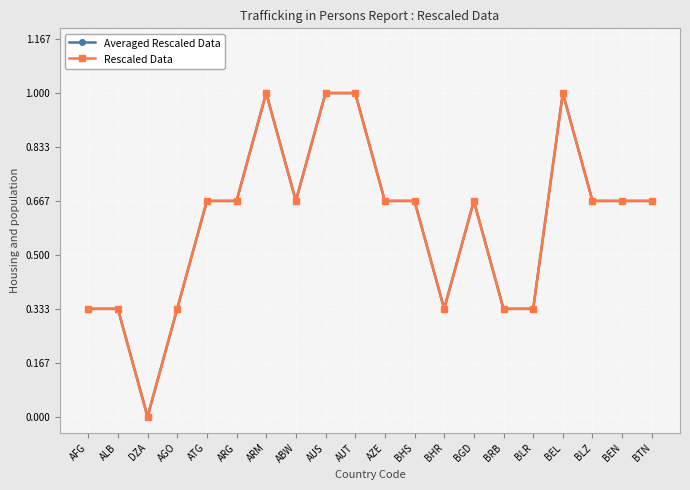

At which label does Rescaled Data reach its peak?

ARM